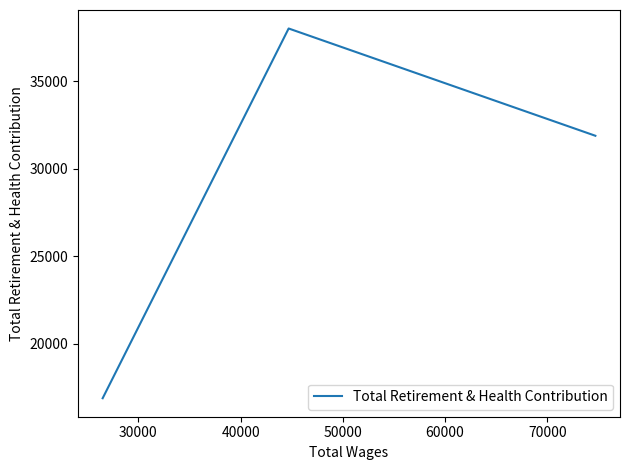

What is the smallest value displayed?

16881